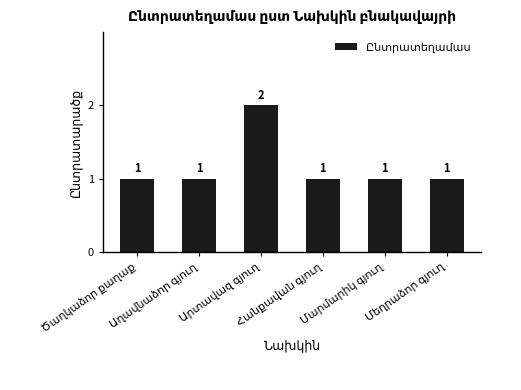

Count the values in the range 1 to 2.

6